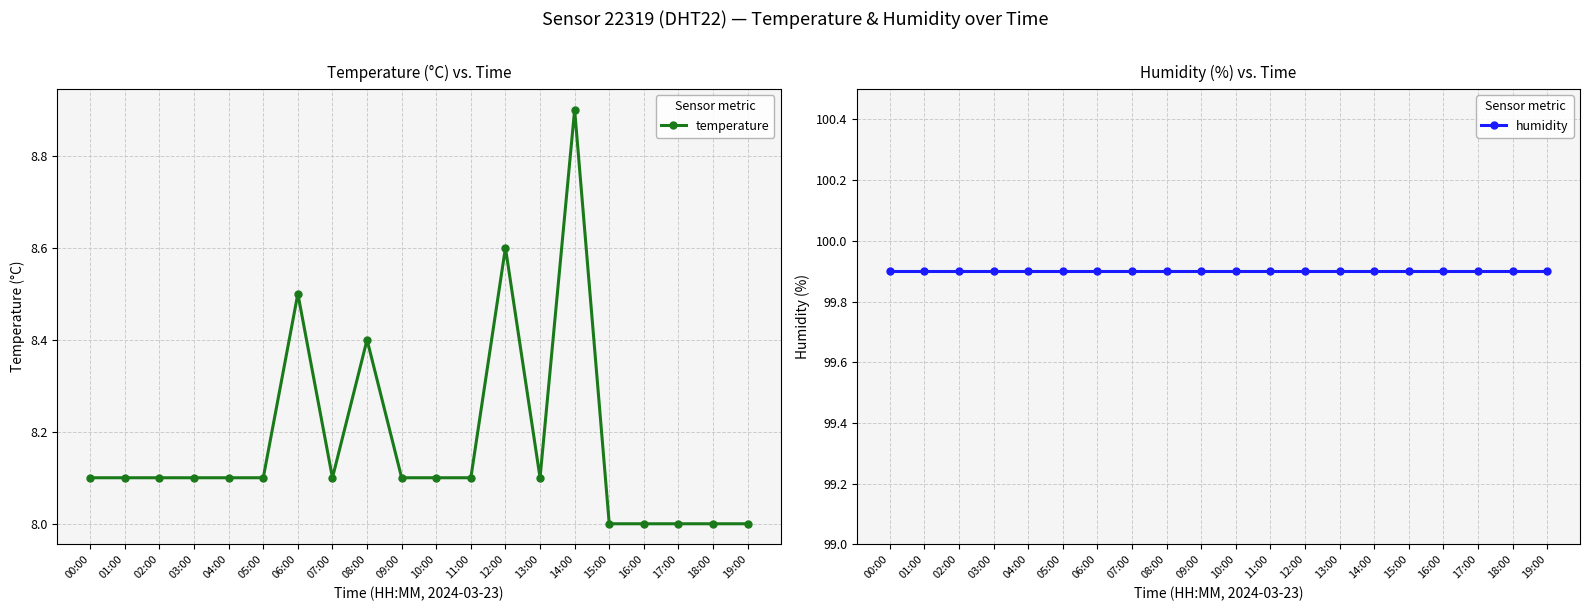

Does the chart display data point markers on the line(s)?

Yes